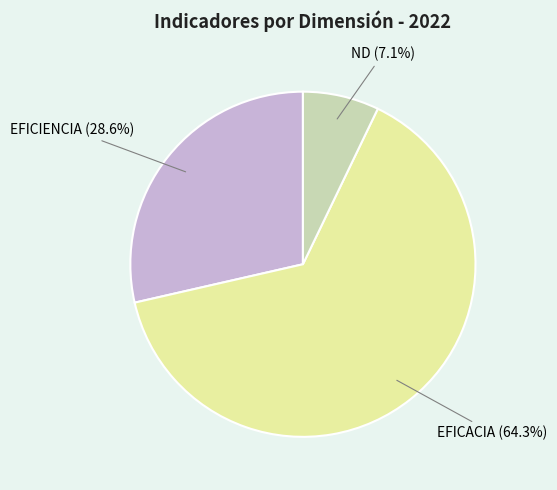

Approximately how many times larger is the value at ND compared to EFICACIA?

0.1